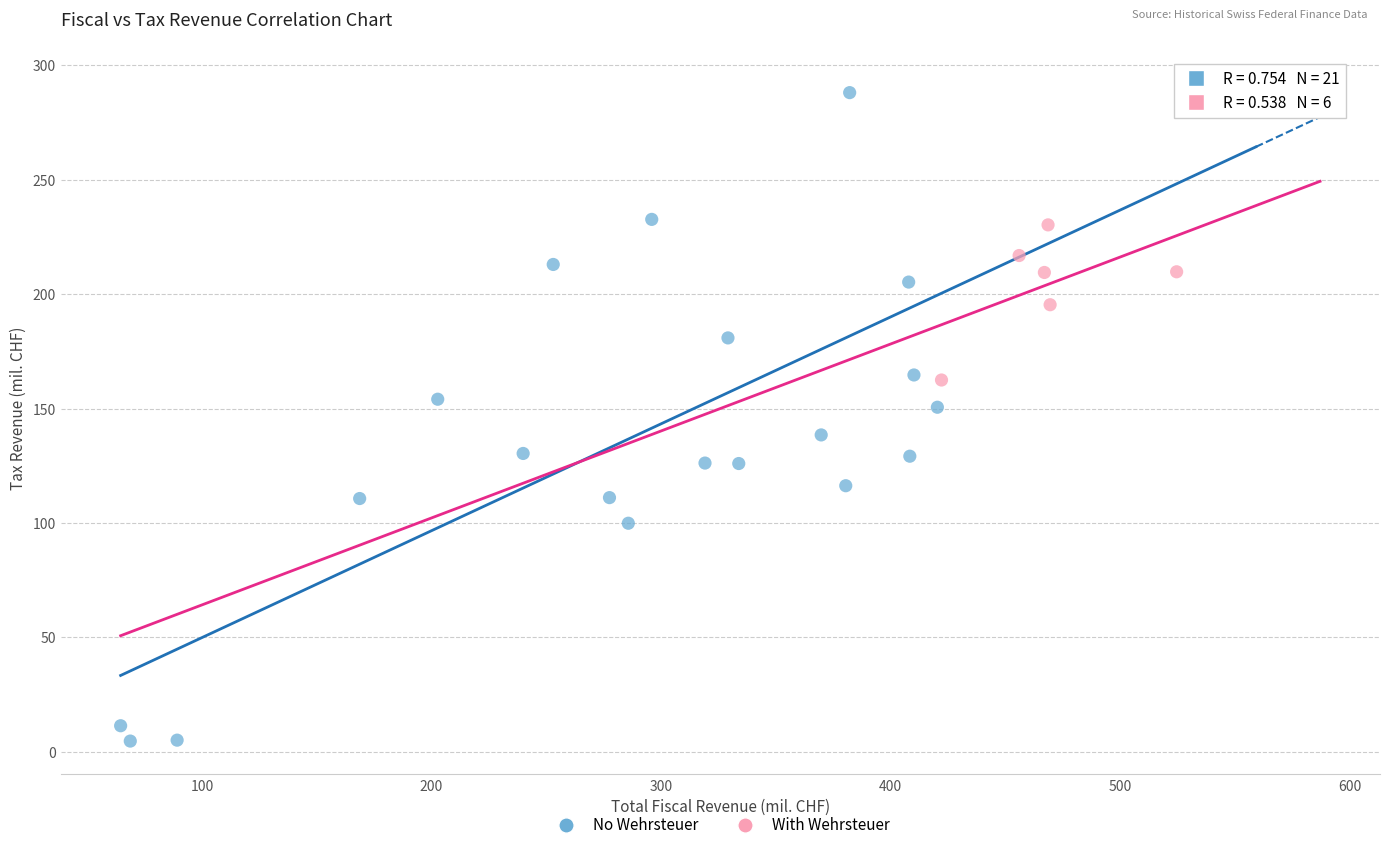

Which series has the largest Y range (max minus min)?

No Wehrsteuer